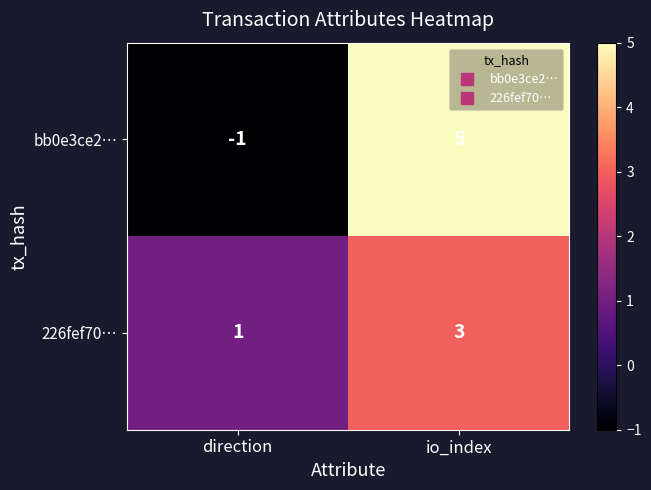

The value of 226fef70… at io_index is 3. True or false?

True